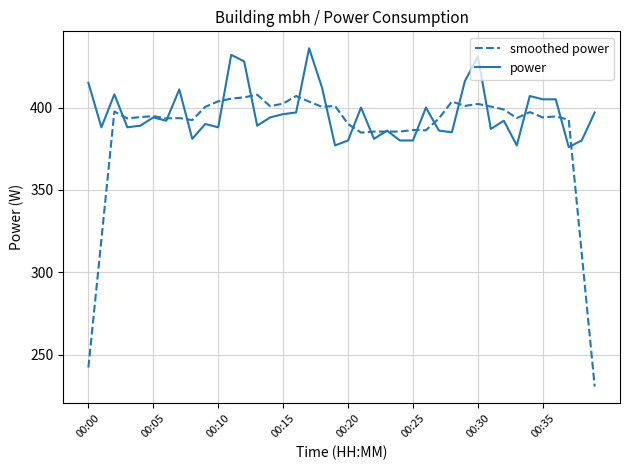

List the series in order of their peak value, highest first.

power, smoothed power